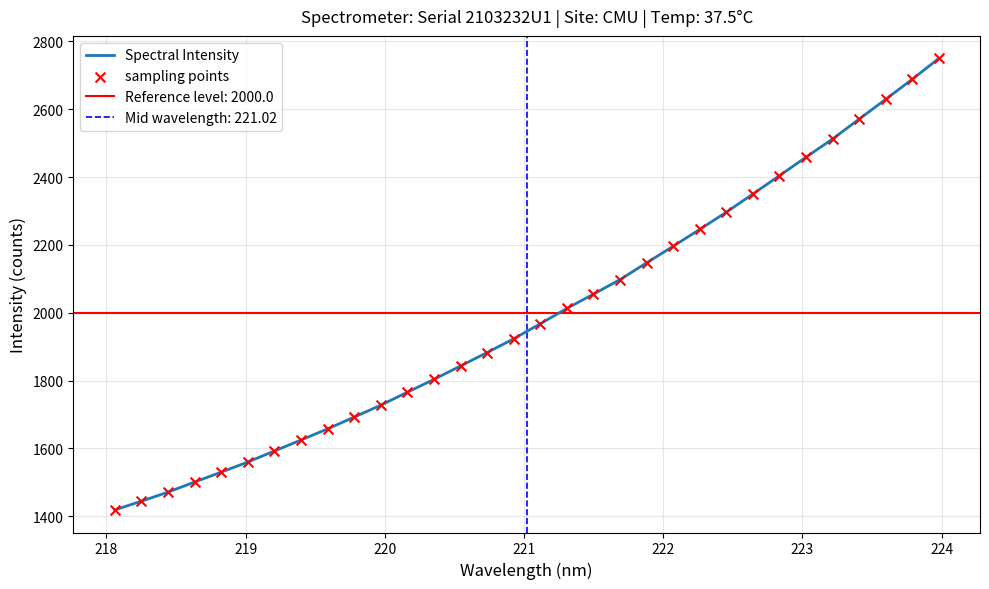

Which series has the largest total across all categories?

Spectral Intensity